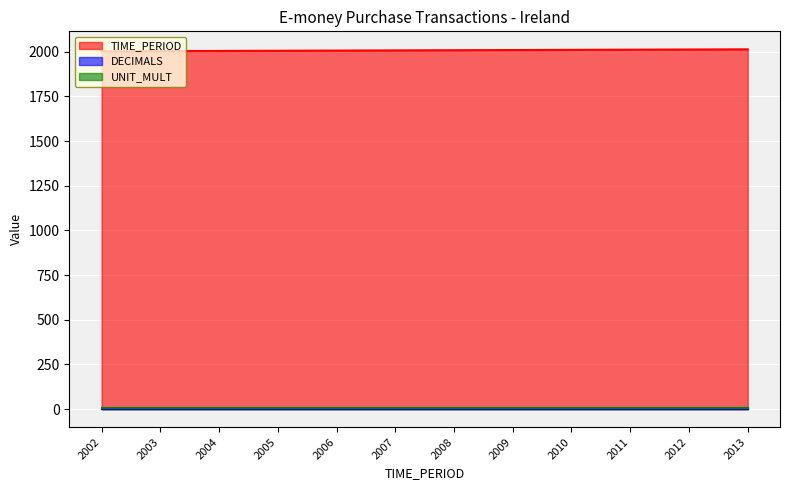

How many distinct data groups are displayed?

3